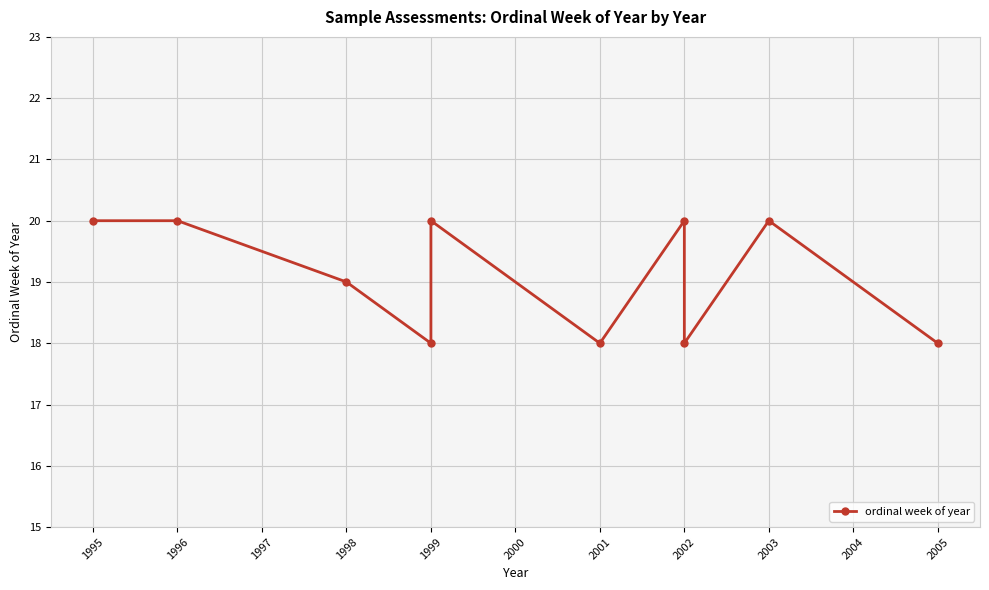

What is the value of the 10th point from the left?

18